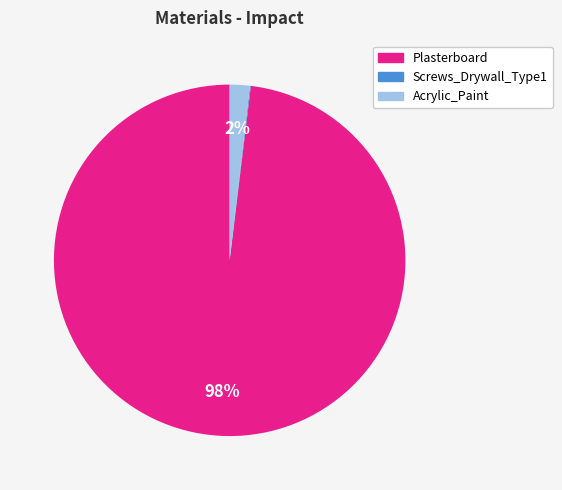

What percentage is the Acrylic_Paint slice, to the nearest percent?

2%